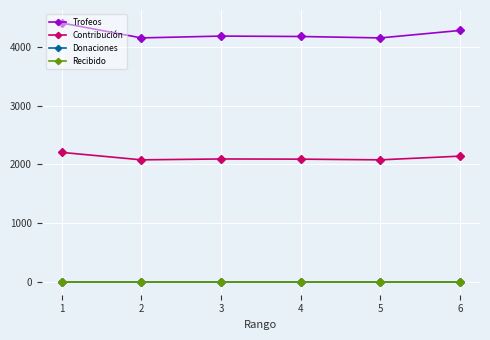

Count the number of categories in the chart.

6